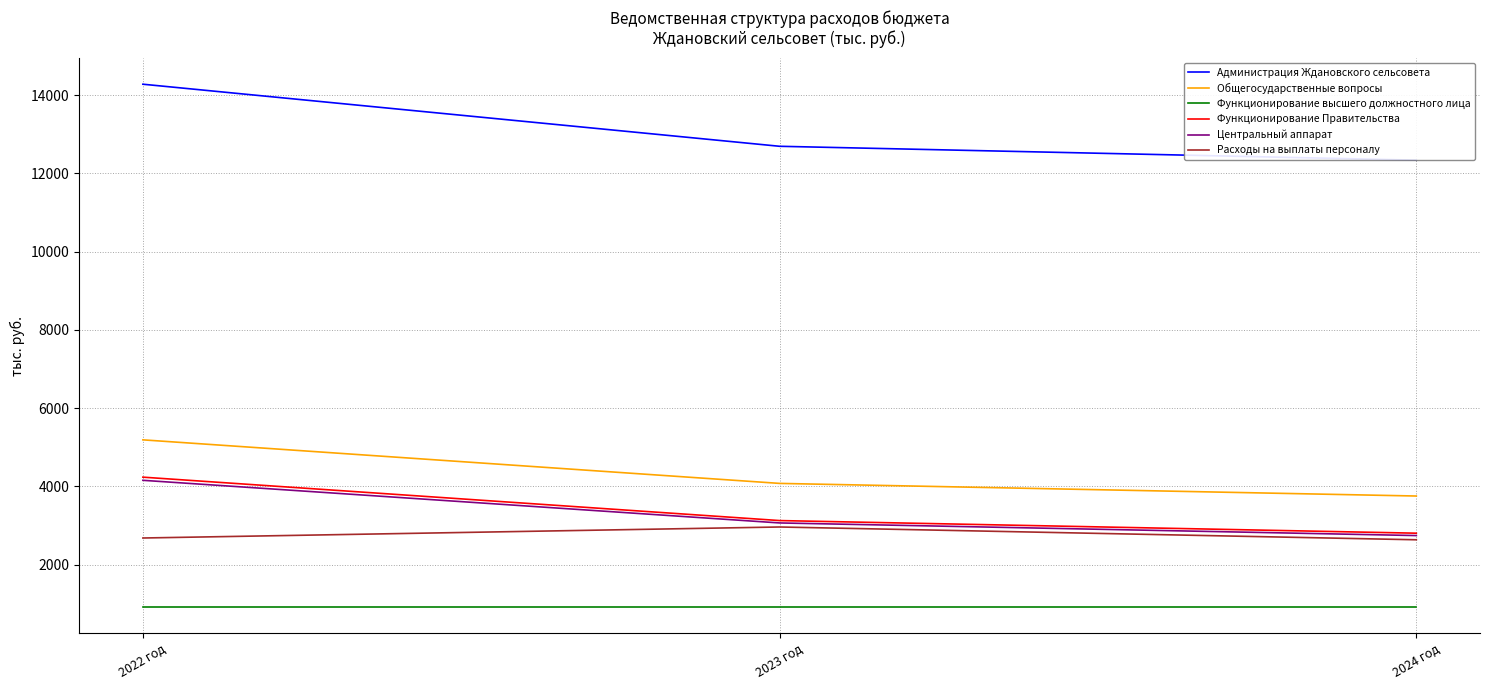

What is the minimum value shown in the chart?

914.2